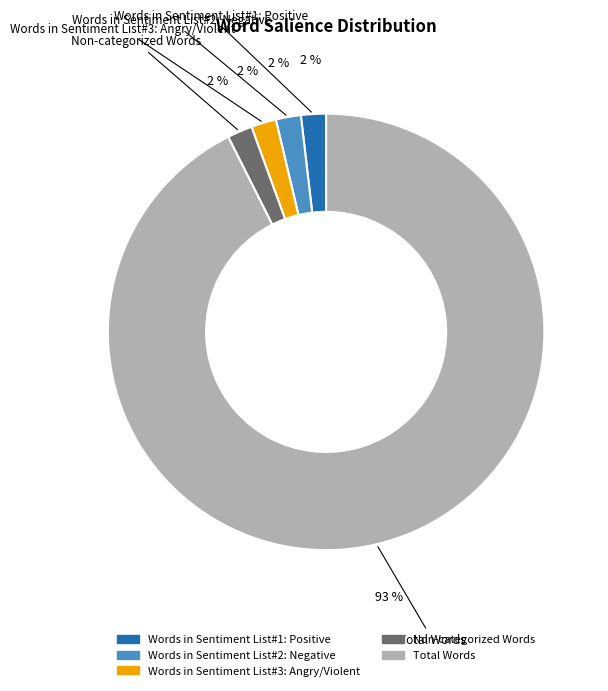

How many slices are in this pie chart?

5